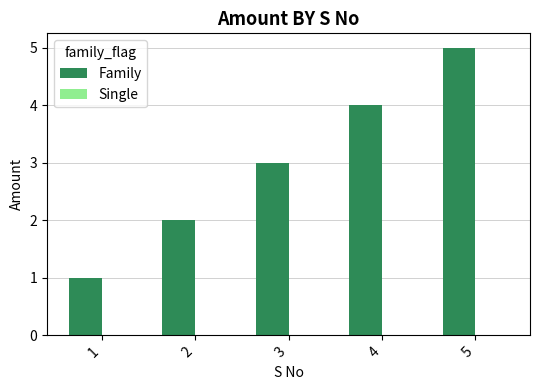

The value at 1 is 1. True or false?

True